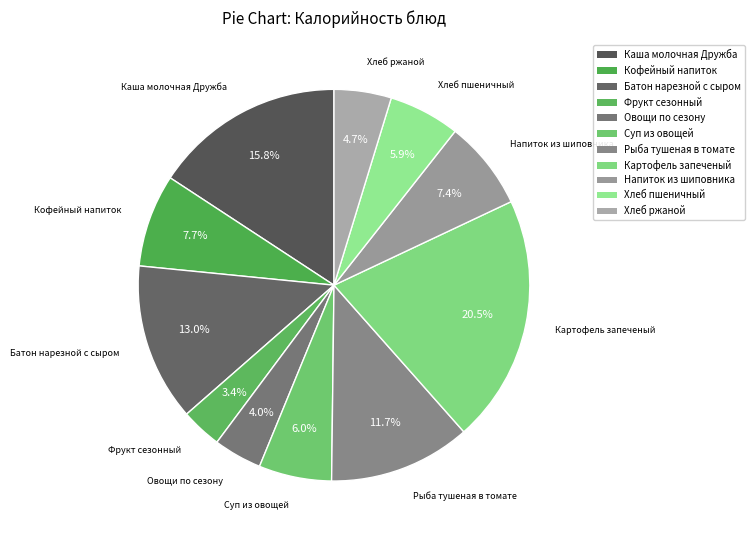

Approximately how many times larger is the value at Фрукт сезонный compared to Кофейный напиток?

0.4